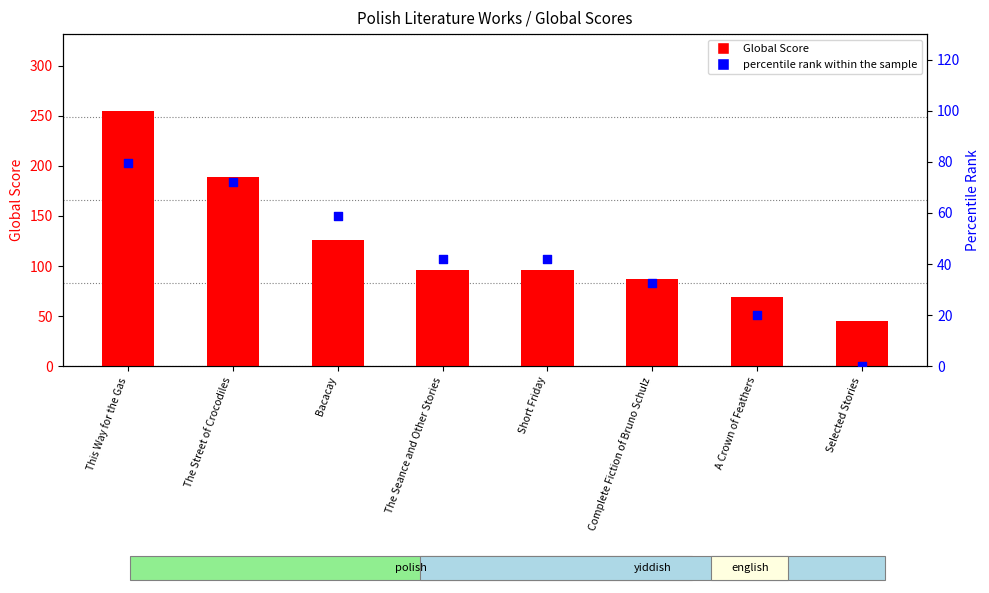

Which series has the largest Y range (max minus min)?

Global Score